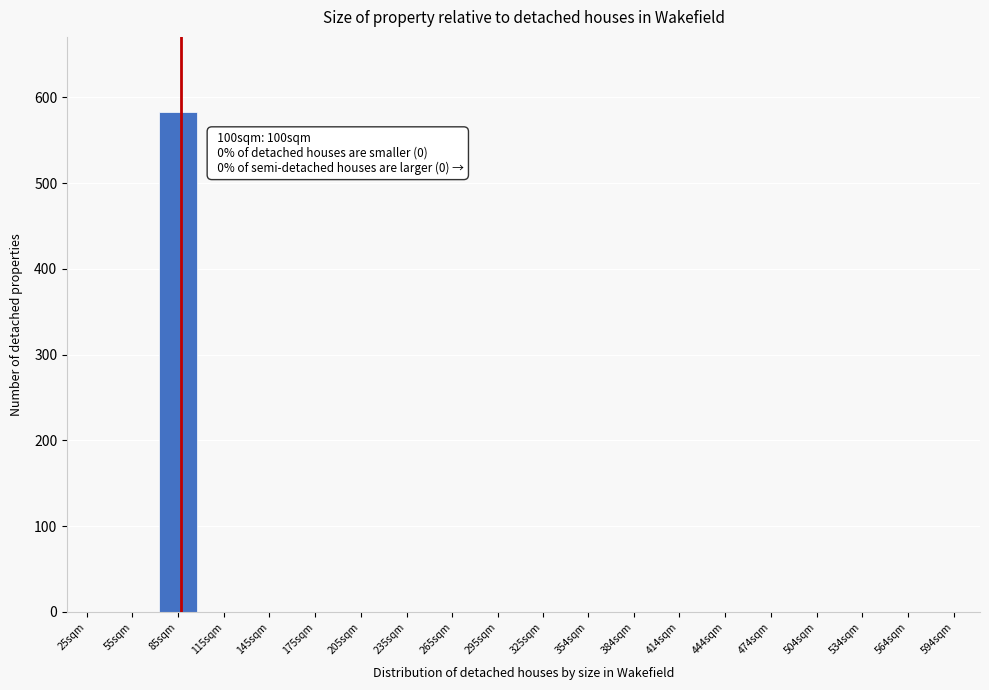

Reading left to right, extract all data points from this chart.

25sqm=0	55sqm=0	85sqm=583	115sqm=0	145sqm=0	175sqm=0	205sqm=0	235sqm=0	265sqm=0	295sqm=0	325sqm=0	354sqm=0	384sqm=0	414sqm=0	444sqm=0	474sqm=0	504sqm=0	534sqm=0	564sqm=0	594sqm=0